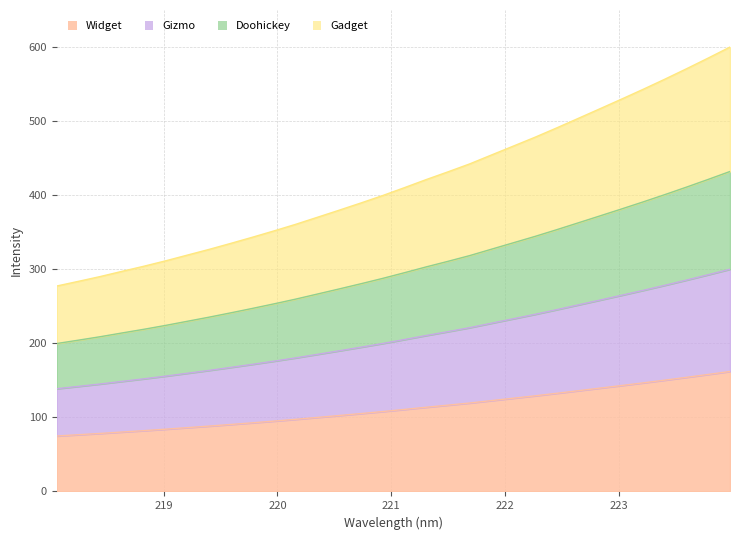

List the labels in order of value, largest first.

223.9802, 223.7895, 223.5987, 223.408, 223.2172, 223.0264, 222.8355, 222.6447, 222.4538, 222.263, 222.0721, 221.8812, 221.6902, 221.4993, 221.3083, 221.1174, 220.9264, 220.7354, 220.5444, 220.3533, 220.1623, 219.9712, 219.7801, 219.589, 219.3979, 219.2067, 219.0156, 218.8244, 218.6332, 218.442, 218.2508, 218.0596